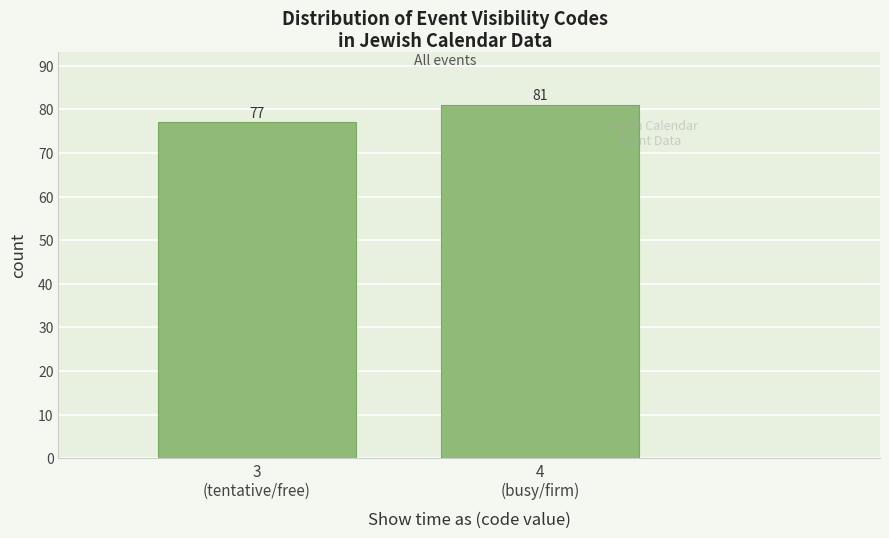

Reading left to right, transcribe all the data shown in this chart.

77	81